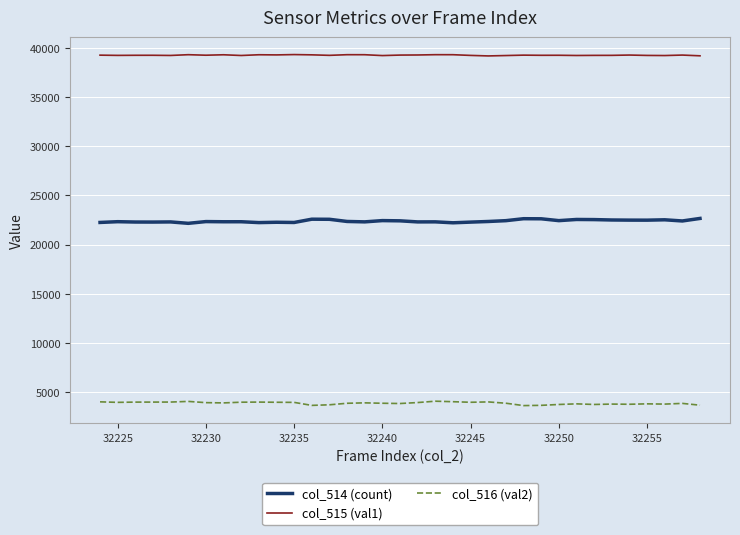

Which series has the largest total across all categories?

col_515 (val1)